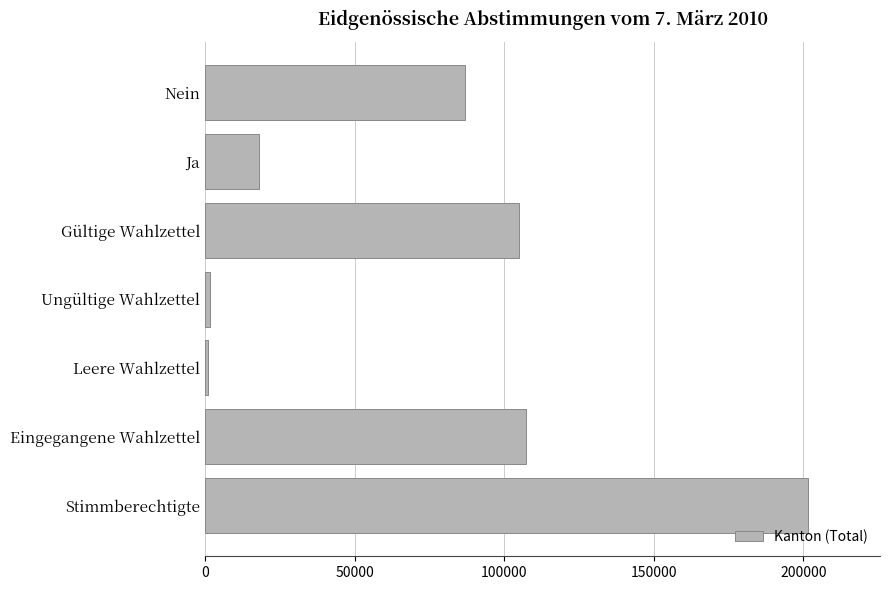

Between Stimmberechtigte and Nein, which is larger?

Stimmberechtigte